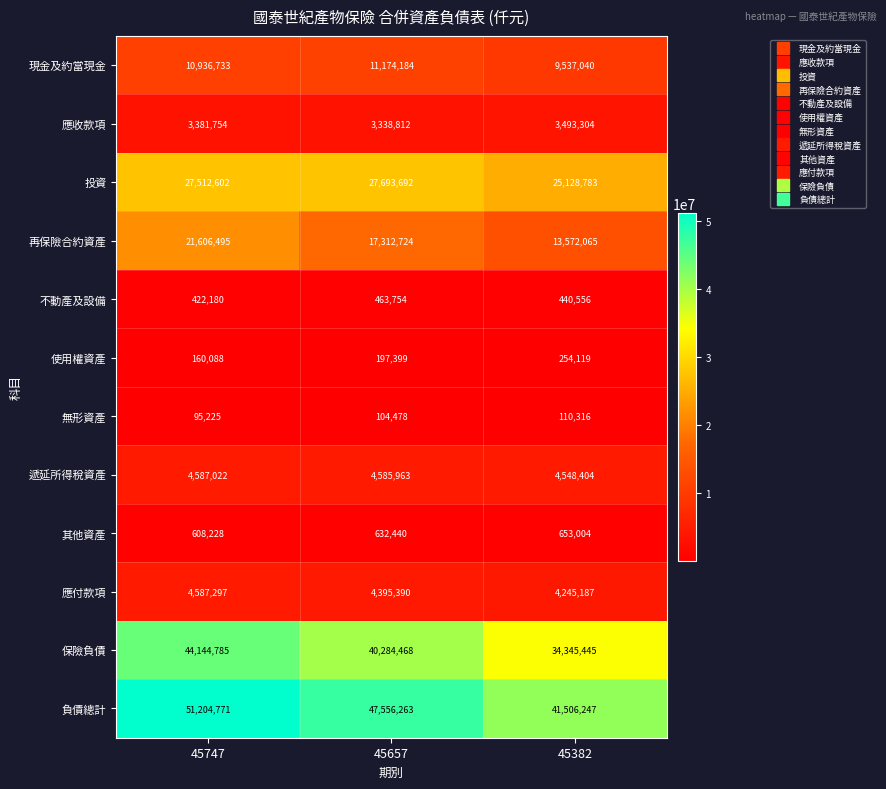

The value of 其他資產 at 45657 is 839098. True or false?

False